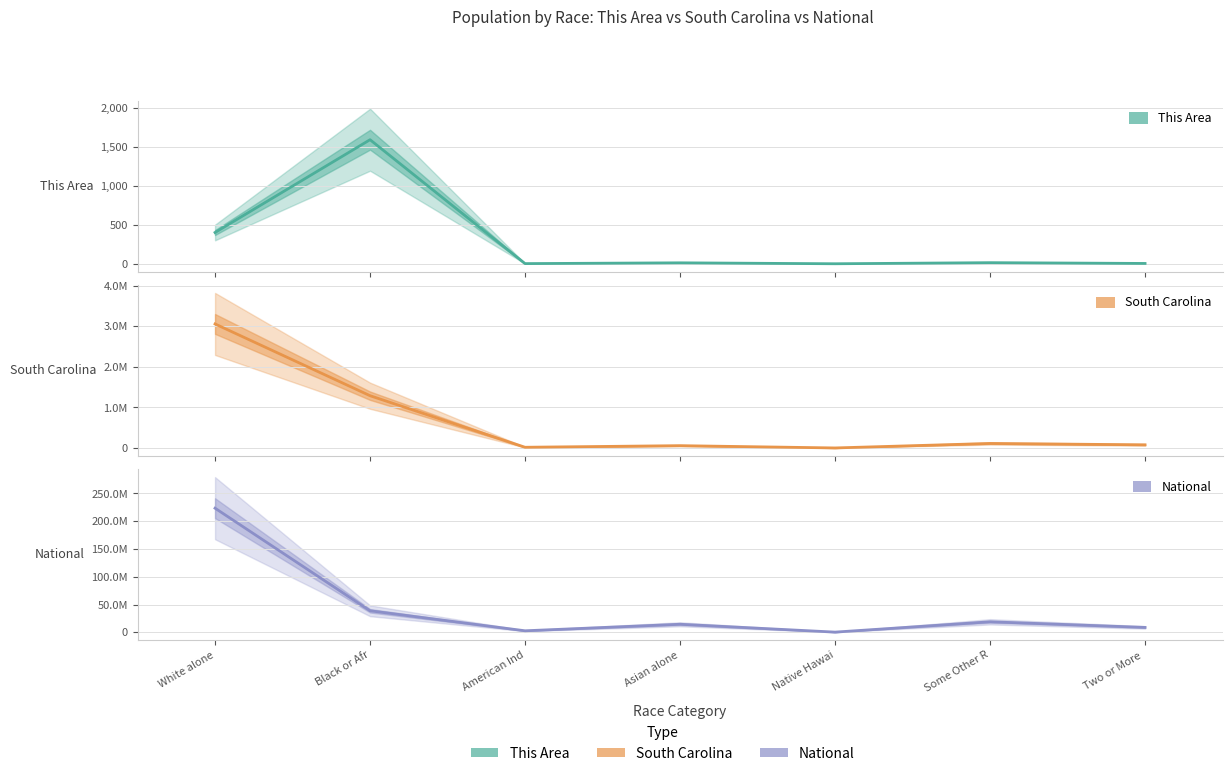

True or false: This Area and National cross at least once.

False